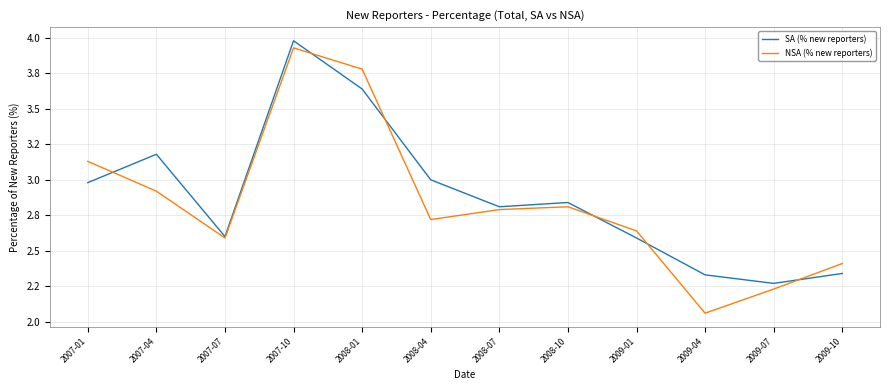

Rank the categories by NSA (% new reporters) value from lowest to highest.

2009-04, 2009-07, 2009-10, 2007-07, 2009-01, 2008-04, 2008-07, 2008-10, 2007-04, 2007-01, 2008-01, 2007-10